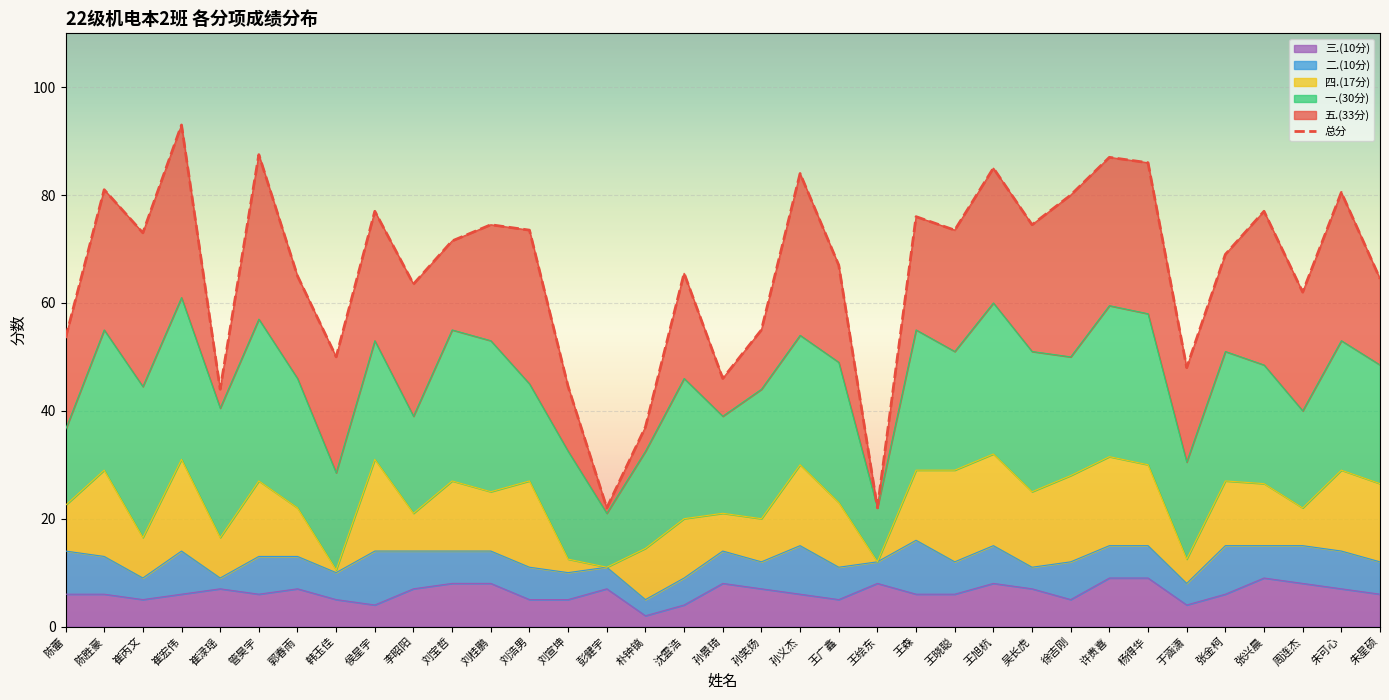

Read the 二.(10分) value at 孙义杰.

9.0